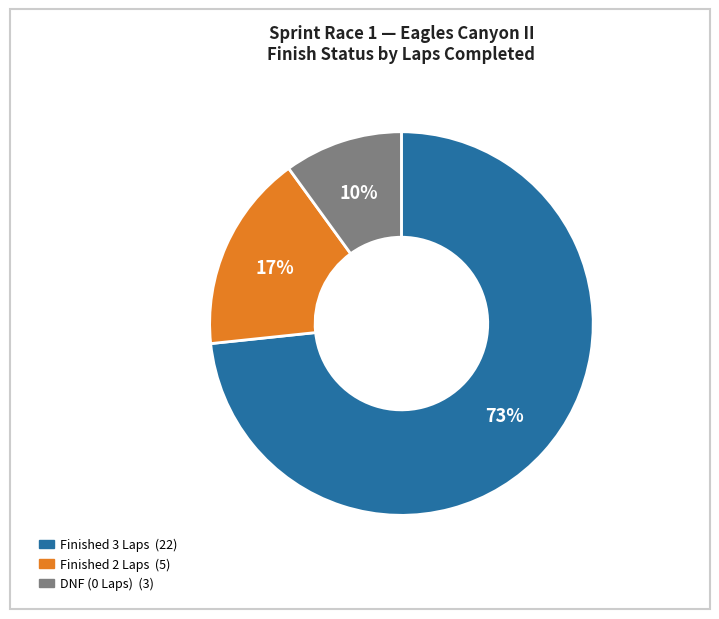

To the nearest percent, what is the average slice percentage?

33%